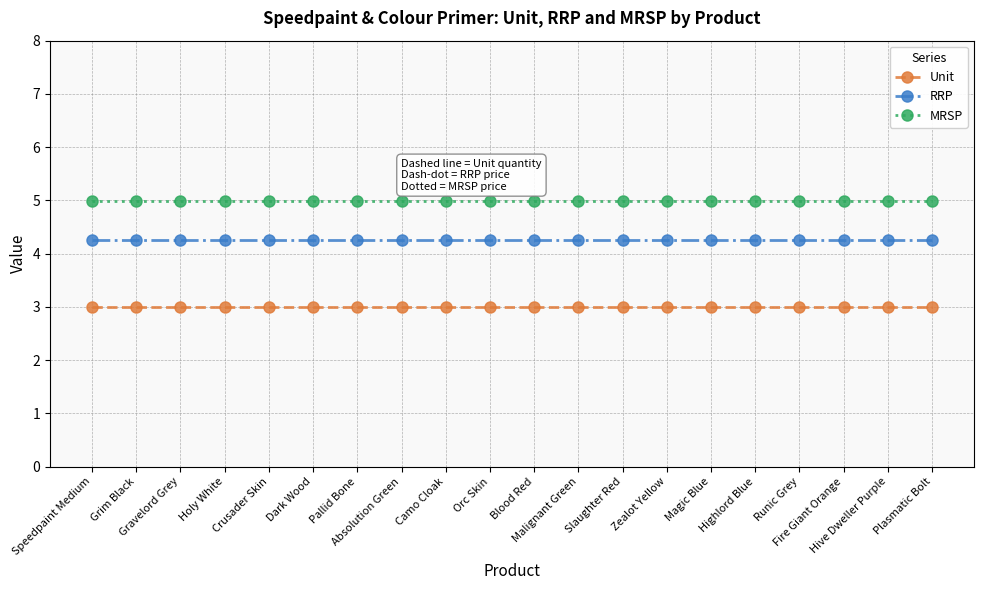

List the series in order of their peak value, highest first.

MRSP, RRP, Unit